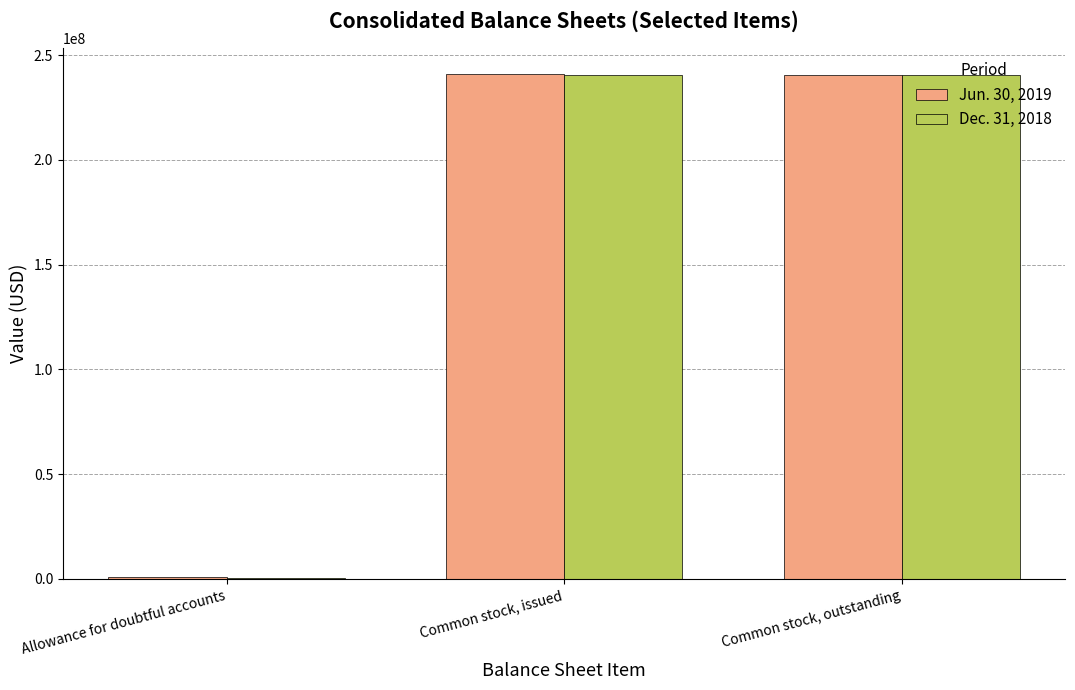

Is it true that Jun. 30, 2019 equals 241221840 at Common stock, issued?

True